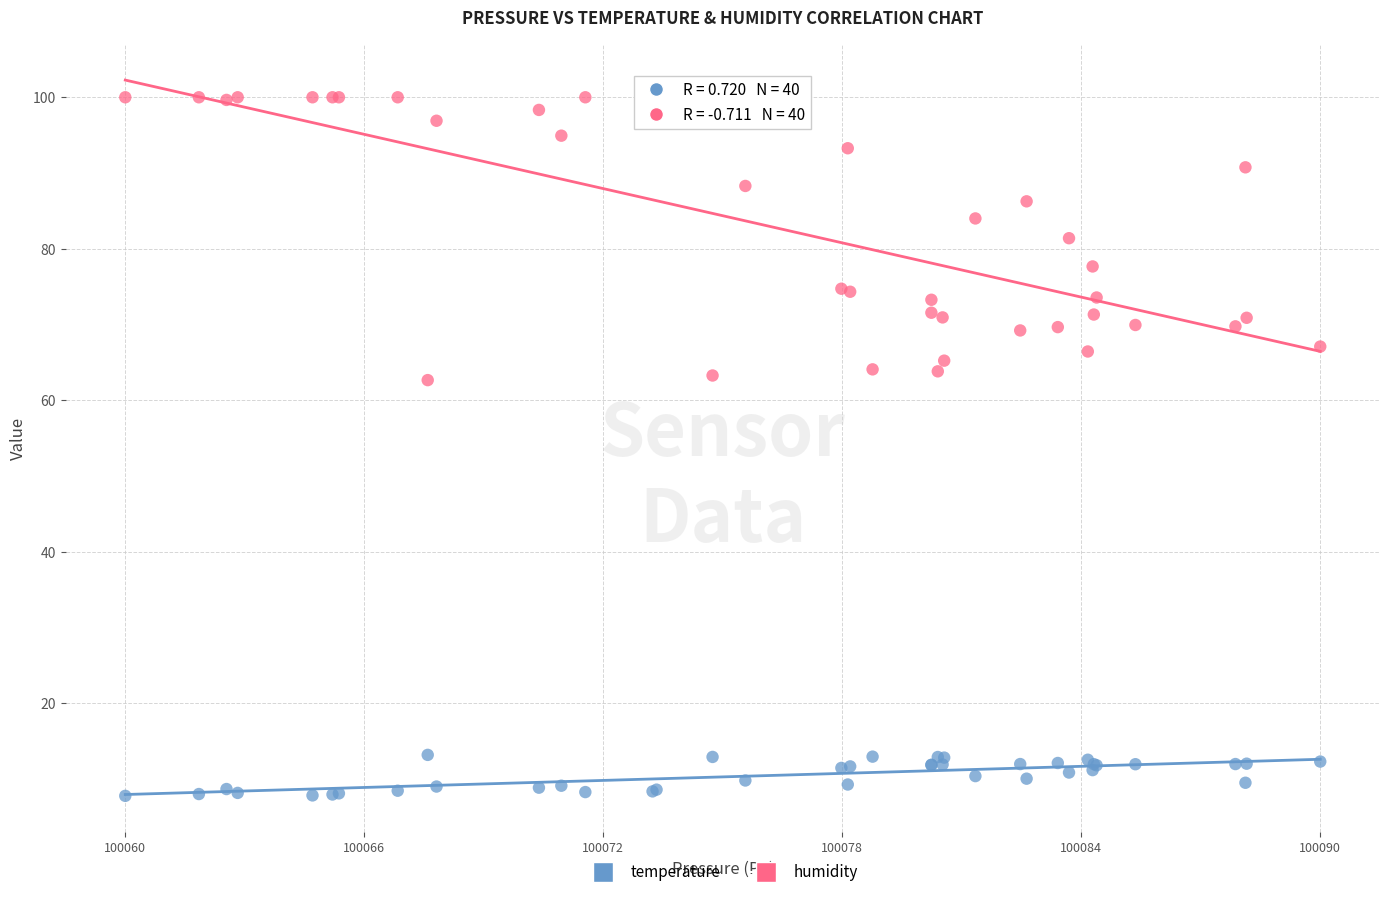

Which series contains the lowest Y value?

temperature